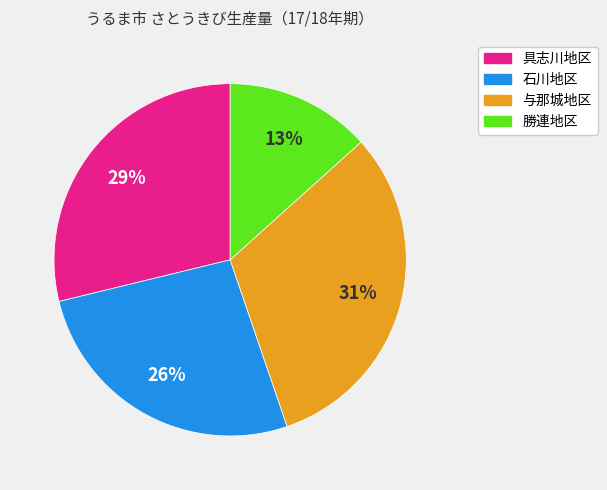

What is the ratio of the value at 具志川地区 to the value at 石川地区?

1.1